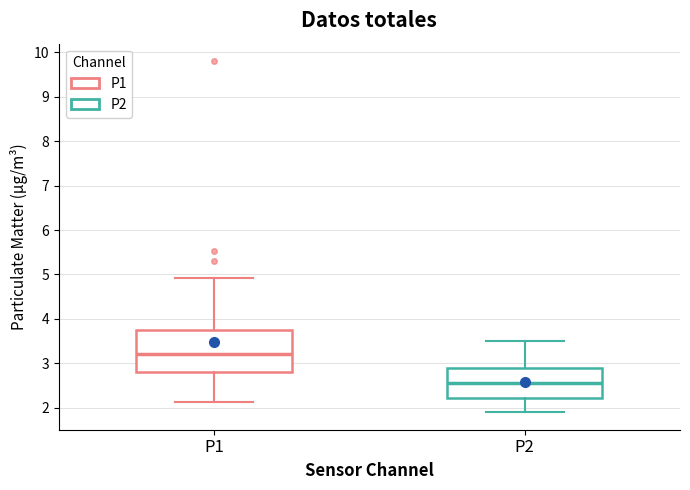

Reading left to right, transcribe this box plot: for each box, give where its median line is, the range the box spans, and where its two whiskers end, as read against the y-axis. The values are not printed on the chart, so give them approximately, as read against the axis.

P1: median 3.2, box 2.8 to 3.7, whiskers 2.1 to 4.9
P2: median 2.6, box 2.2 to 2.9, whiskers 1.9 to 3.5